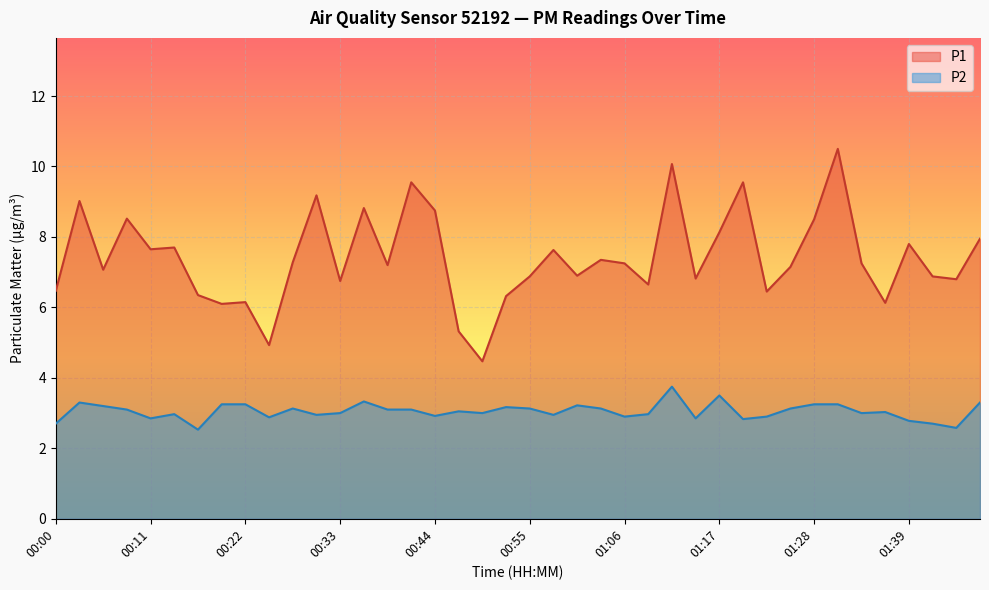

What is the difference between the highest and lowest values at 00:36?

5.5